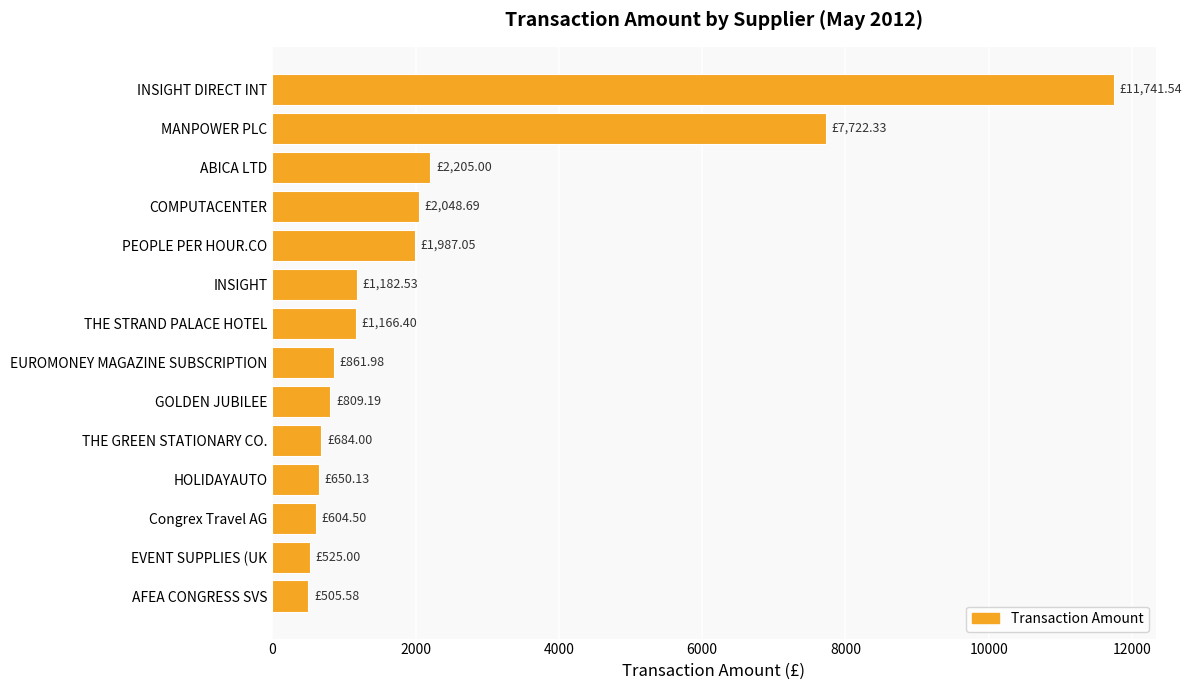

What is the difference between the maximum and minimum values?

11236.0